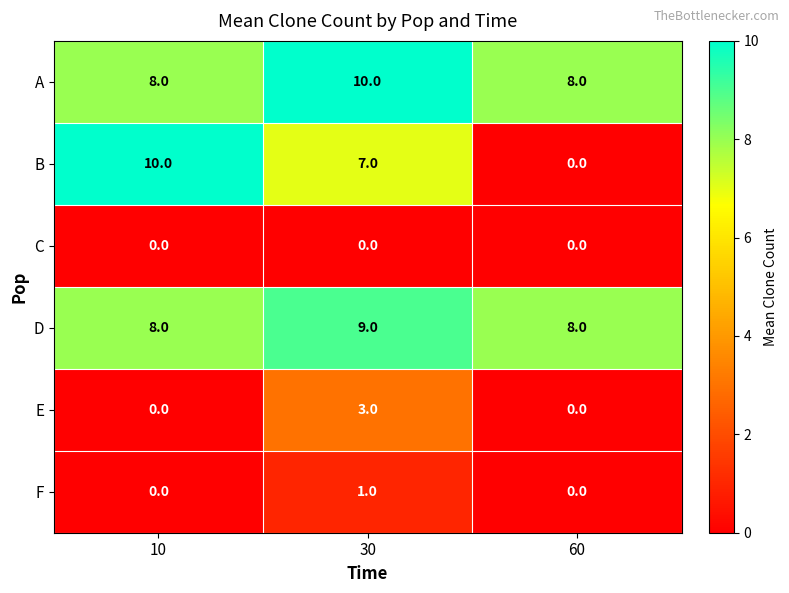

How many categories are shown in the chart?

3